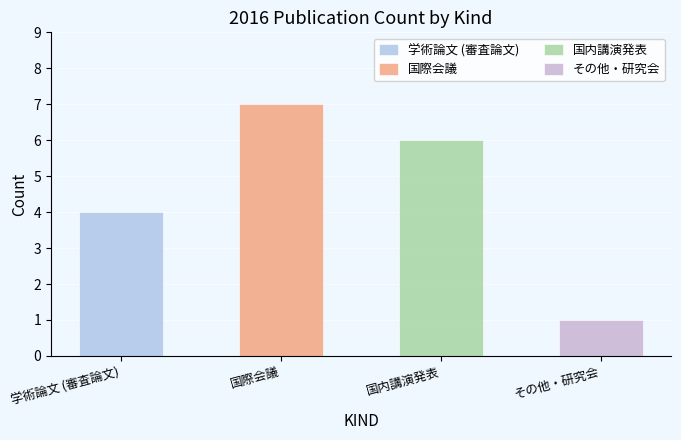

Does the chart contain any negative values?

No